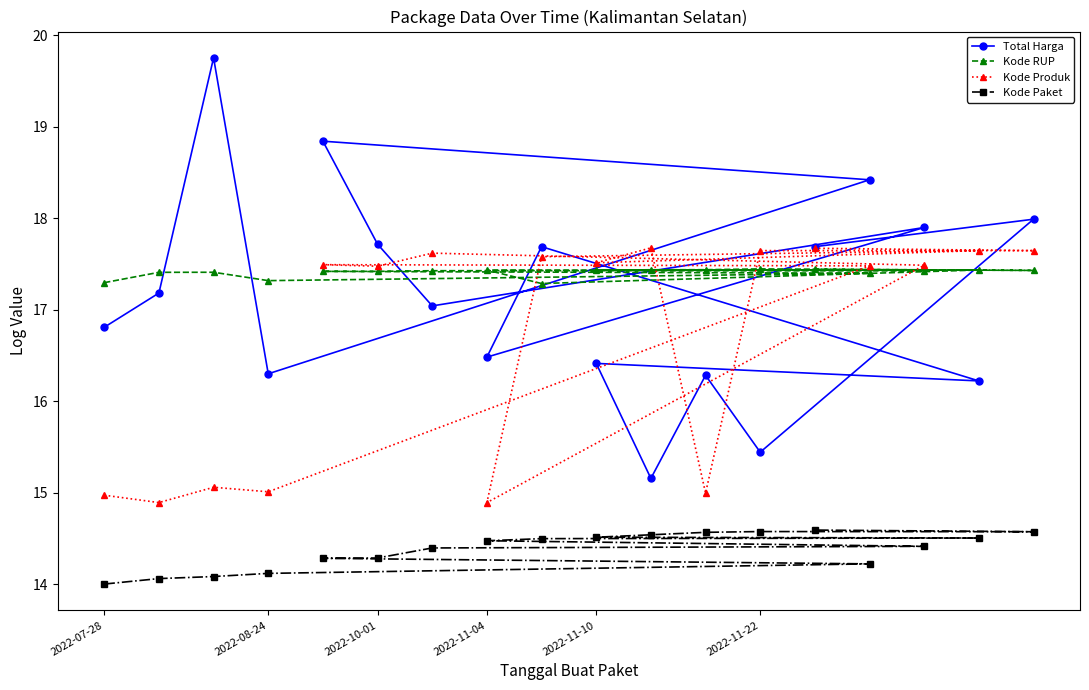

Which series has the largest range (max minus min)?

Total Harga